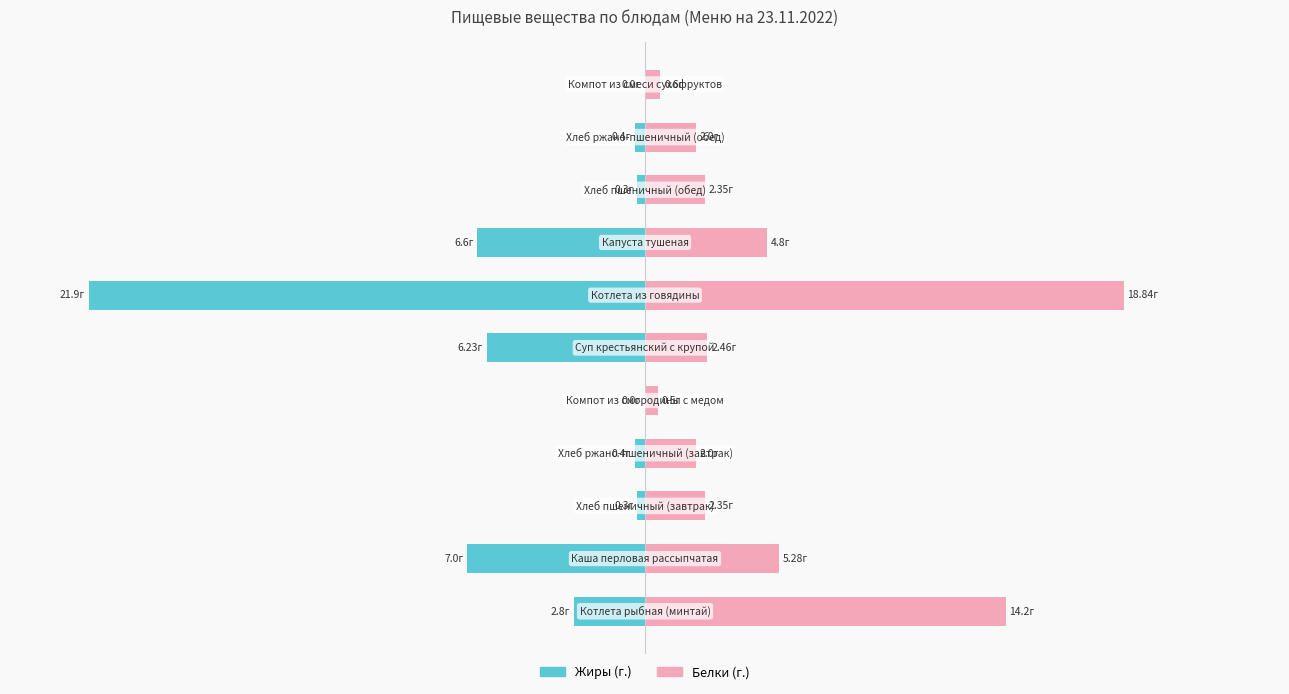

At how many categories does at least one series exceed -21?

11